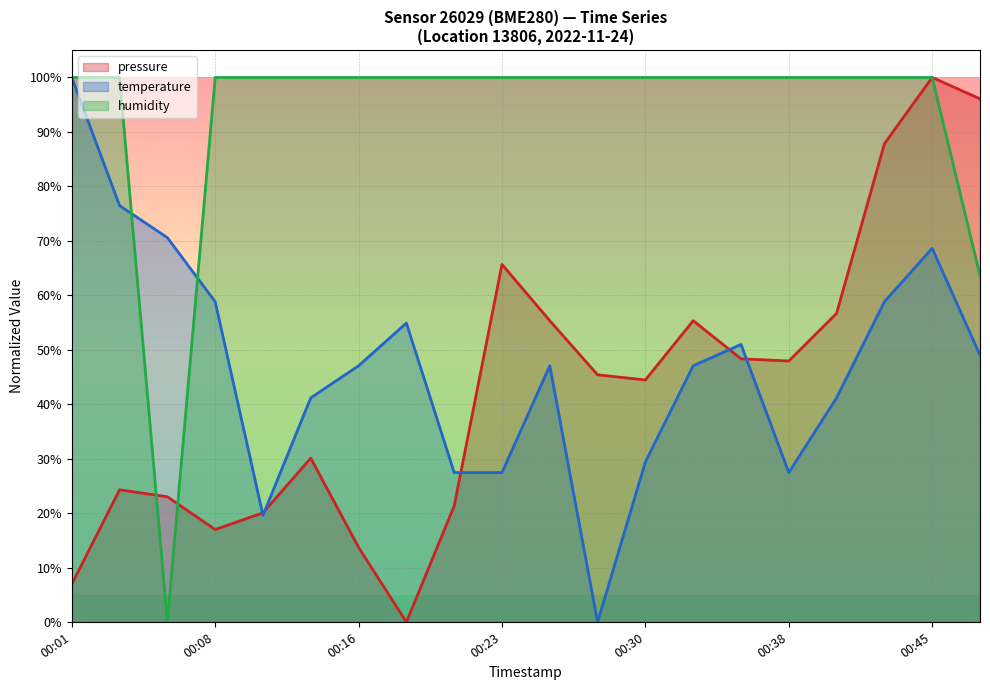

Which series has the largest total across all categories?

humidity